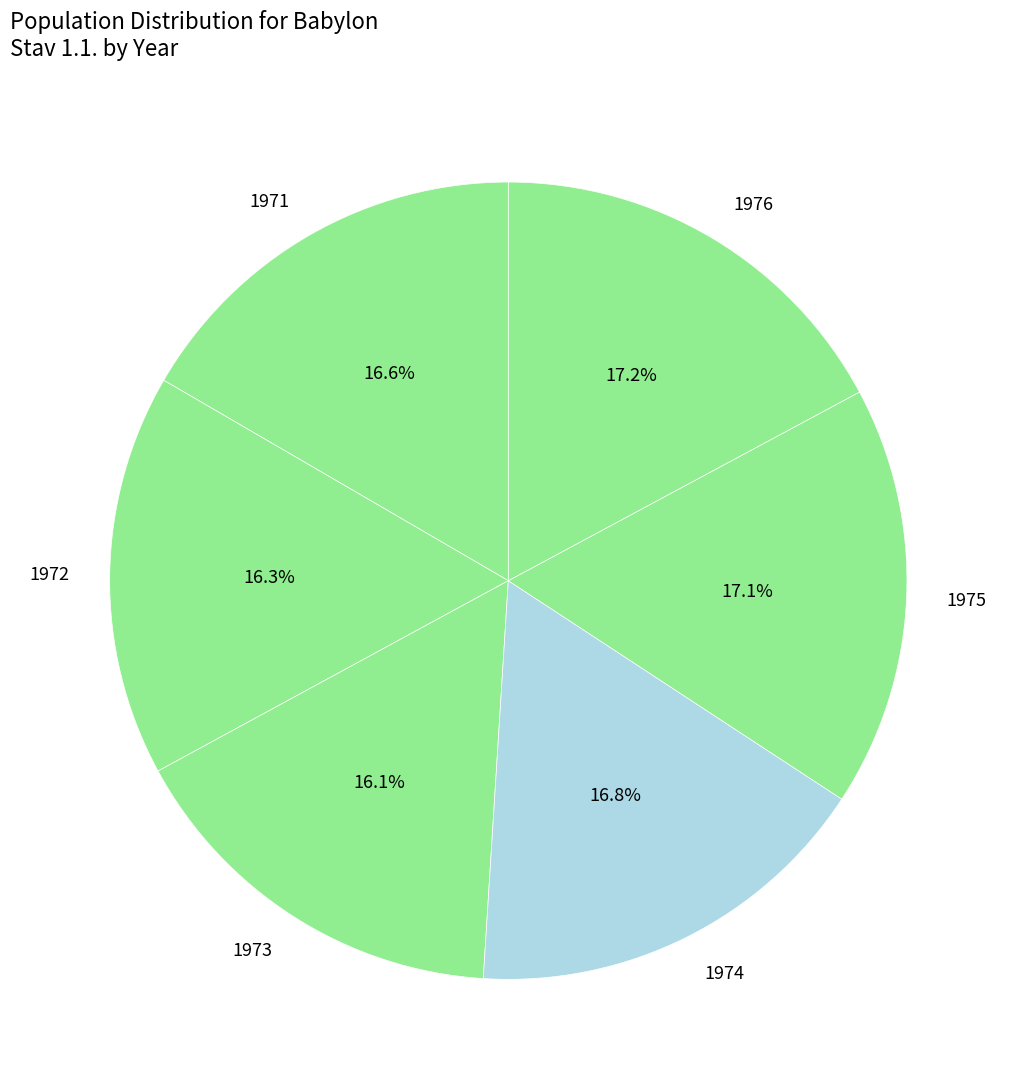

Count the number of slices in the pie.

6